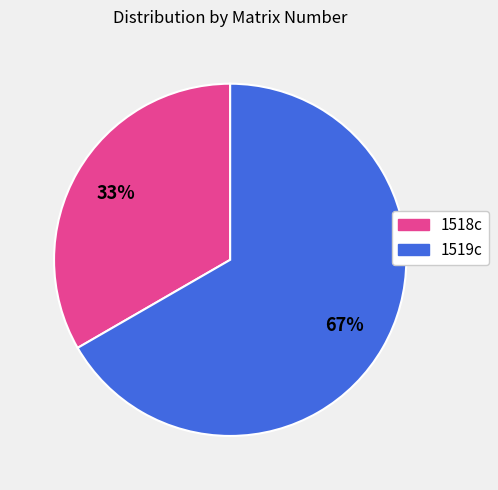

To the nearest percent, what portion does 1518c represent?

33%